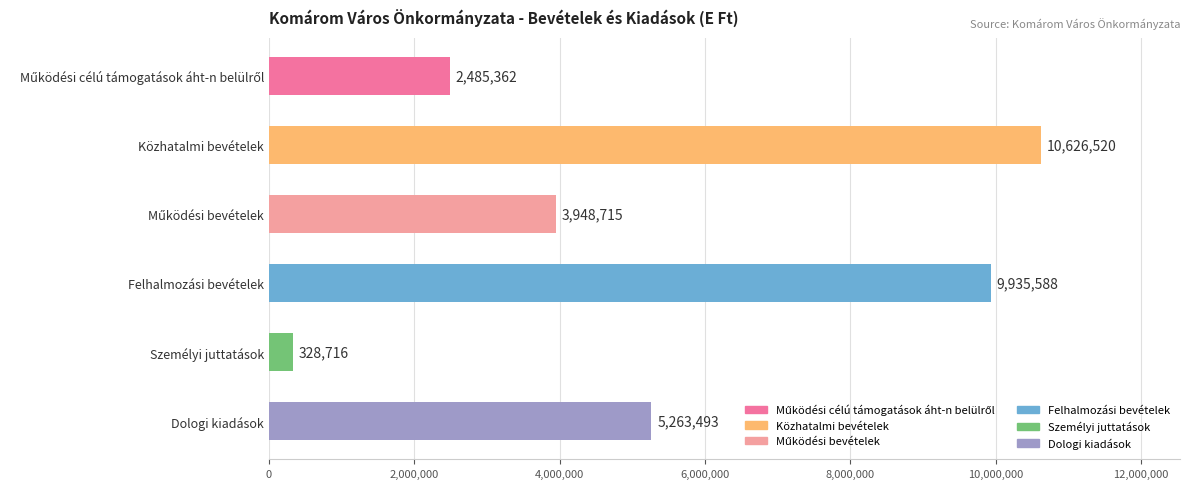

What is the average value?

5431399